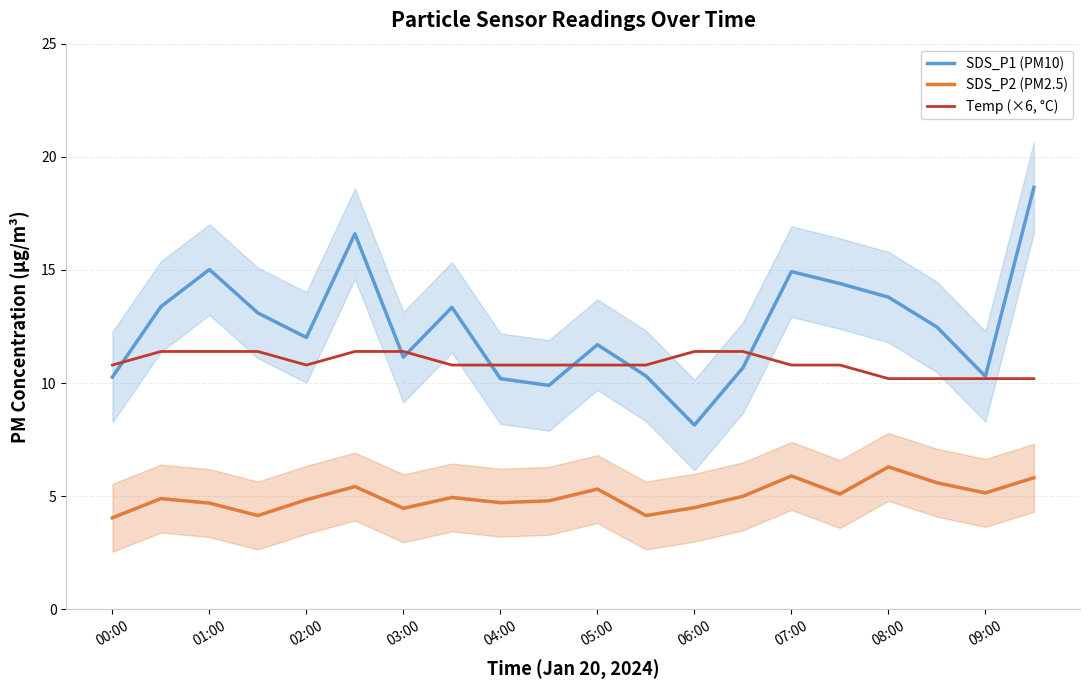

What is the minimum value for Temp (×6, °C)?

10.2